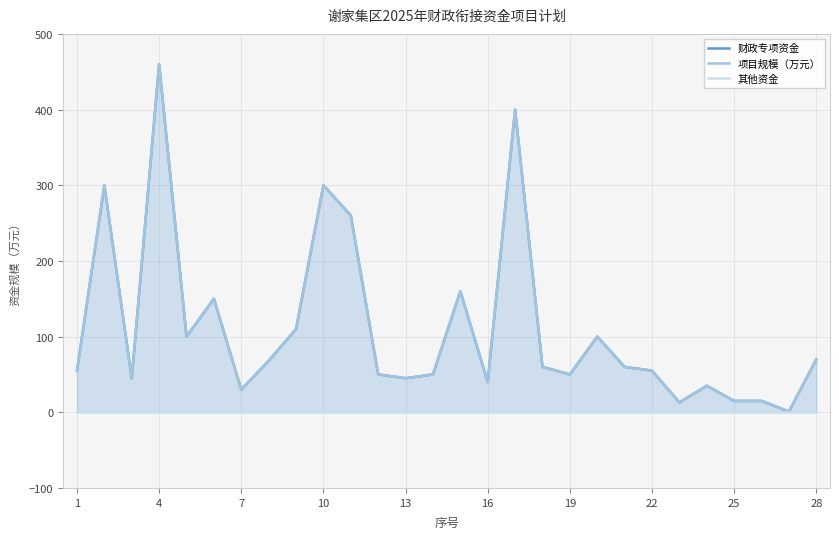

Is the value of 项目规模（万元） at 4 greater than the value of 其他资金 at 19?

Yes